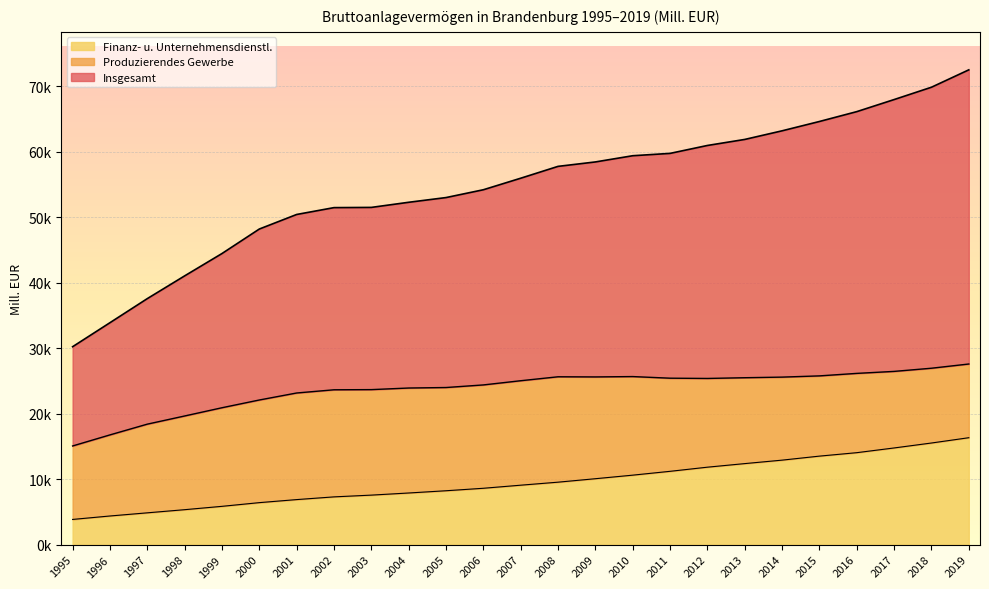

How many lines are shown in the chart?

3